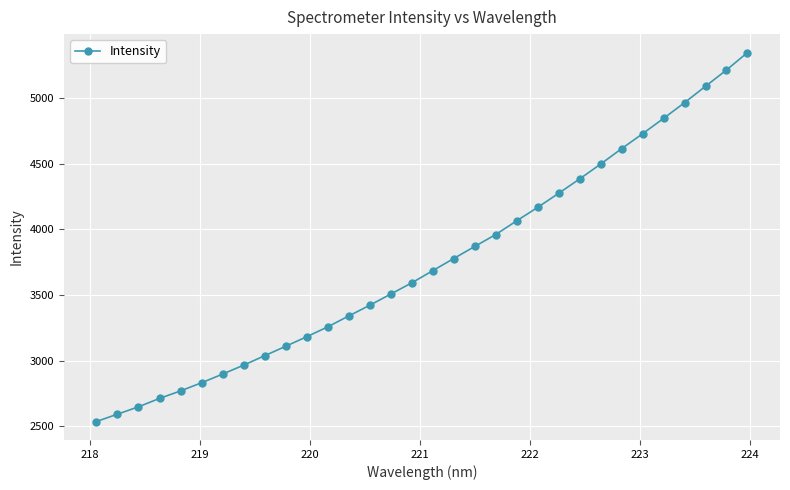

What is the value of the 20th point from the left?

3959.2